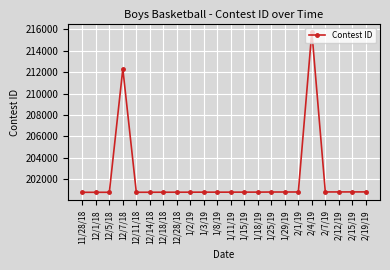

What is the maximum value shown in the chart?

215777